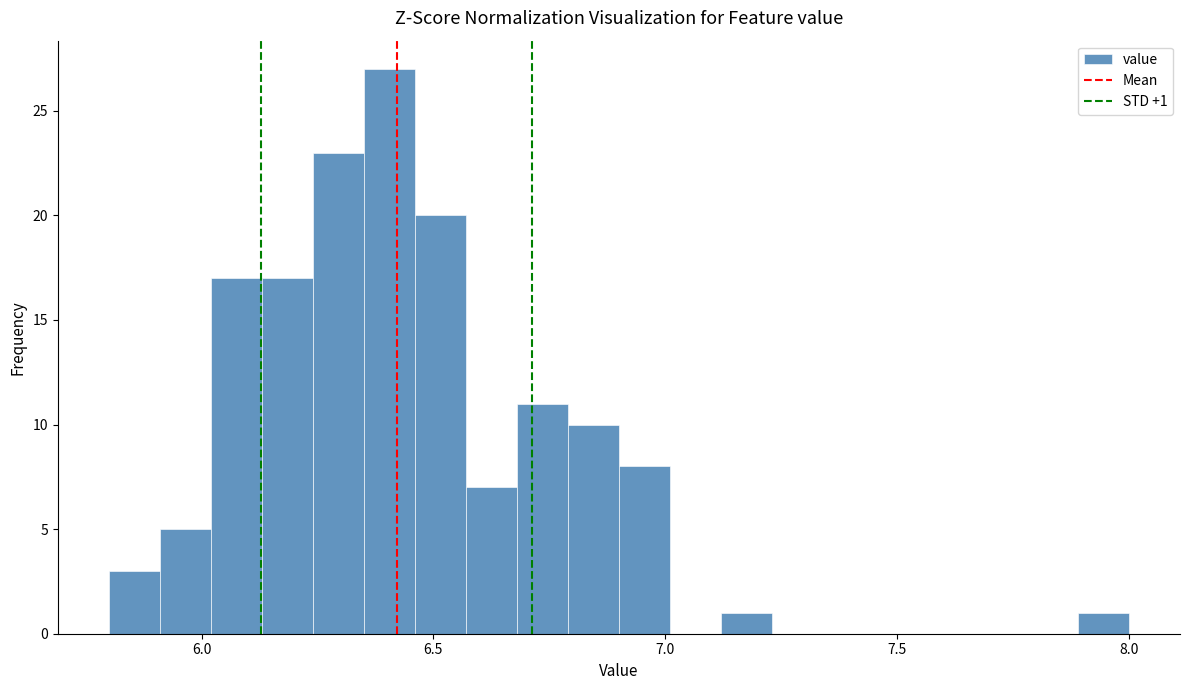

Around what value on the x-axis is the tallest bar? Give the approximate position of its centre, as read against the axis.

6.40